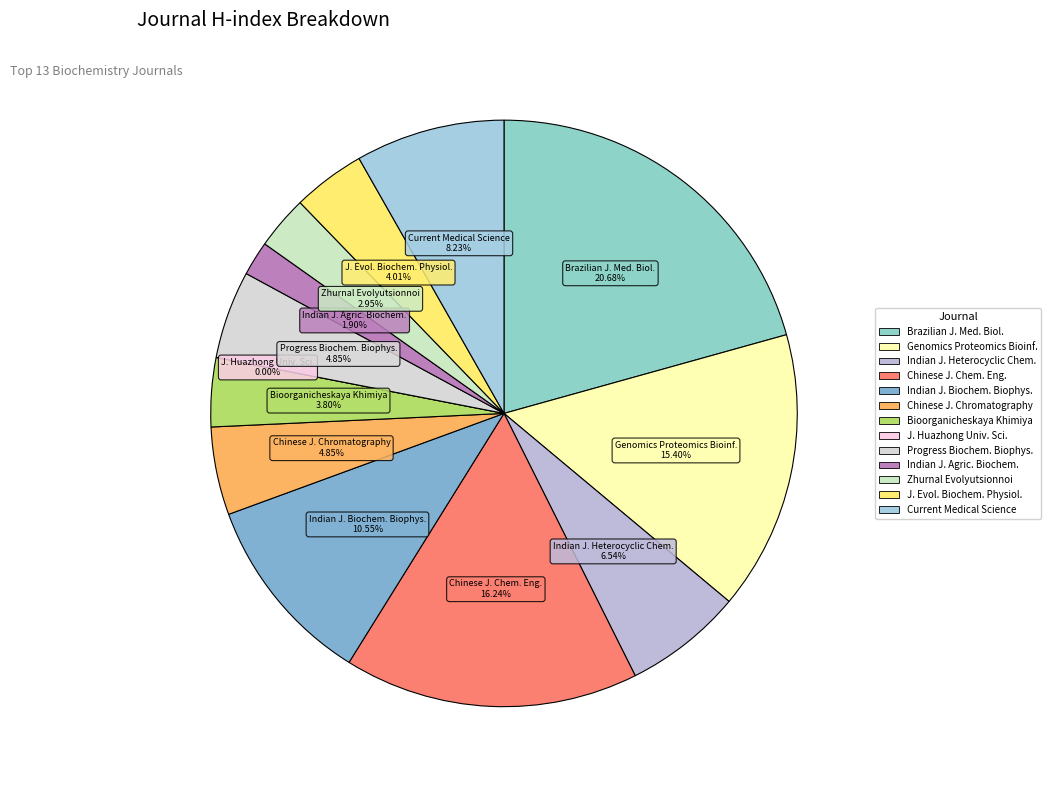

Does Journal of Evolutionary Biochemistry and Physiology represent more than half of the total?

No